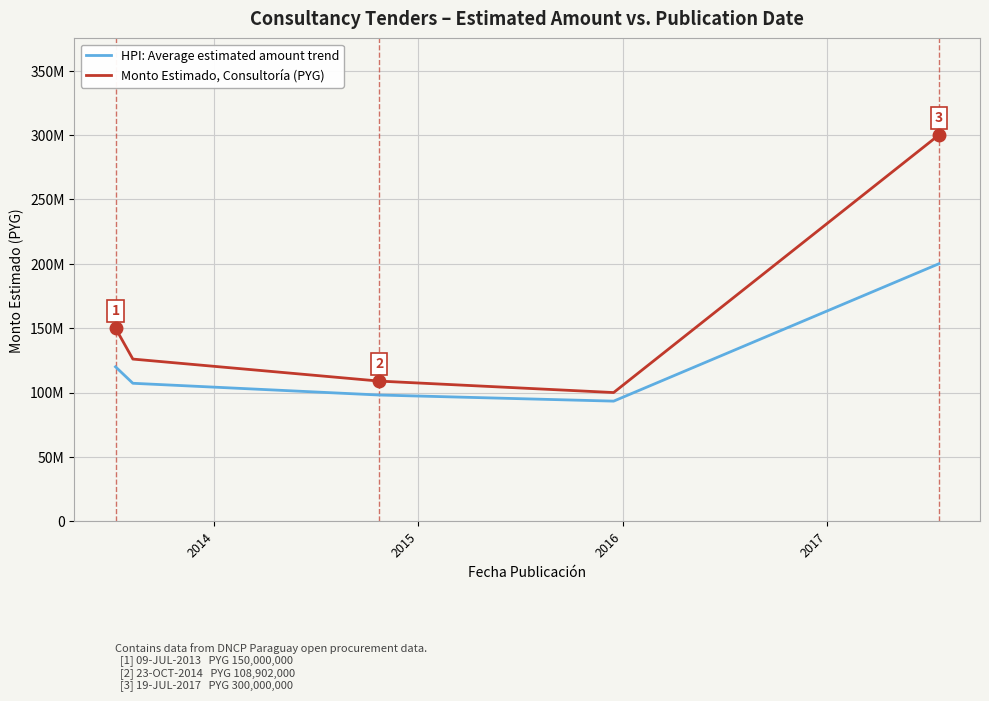

True or false: HPI: Average estimated amount trend and Monto Estimado, Consultoría (PYG) intersect in this chart.

False